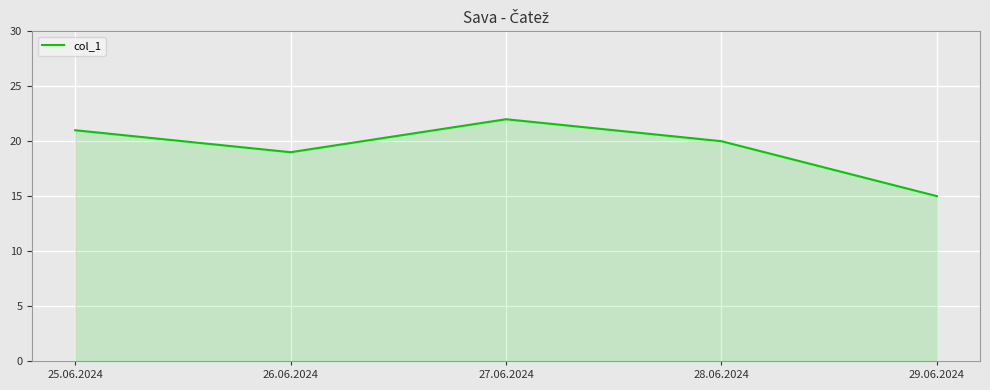

Where does the data first go above 20?

25.06.2024